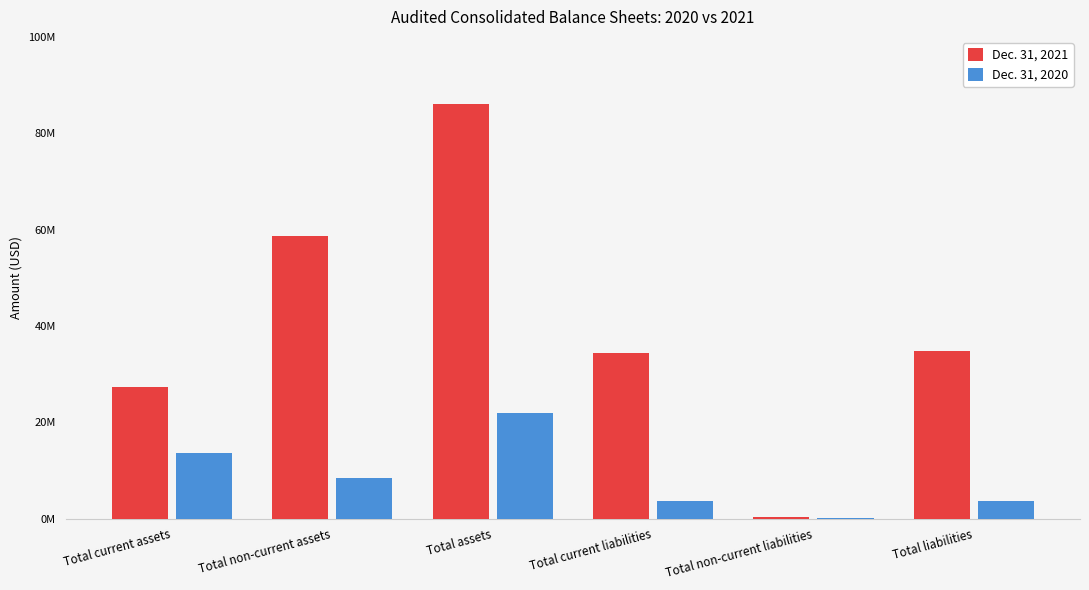

What are all the series names shown in the legend?

Dec. 31, 2021, Dec. 31, 2020